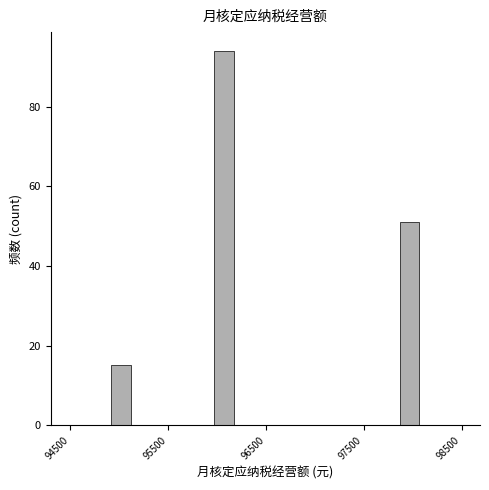

Read against the x-axis, roughly where is the centre of the tallest bar?

96100